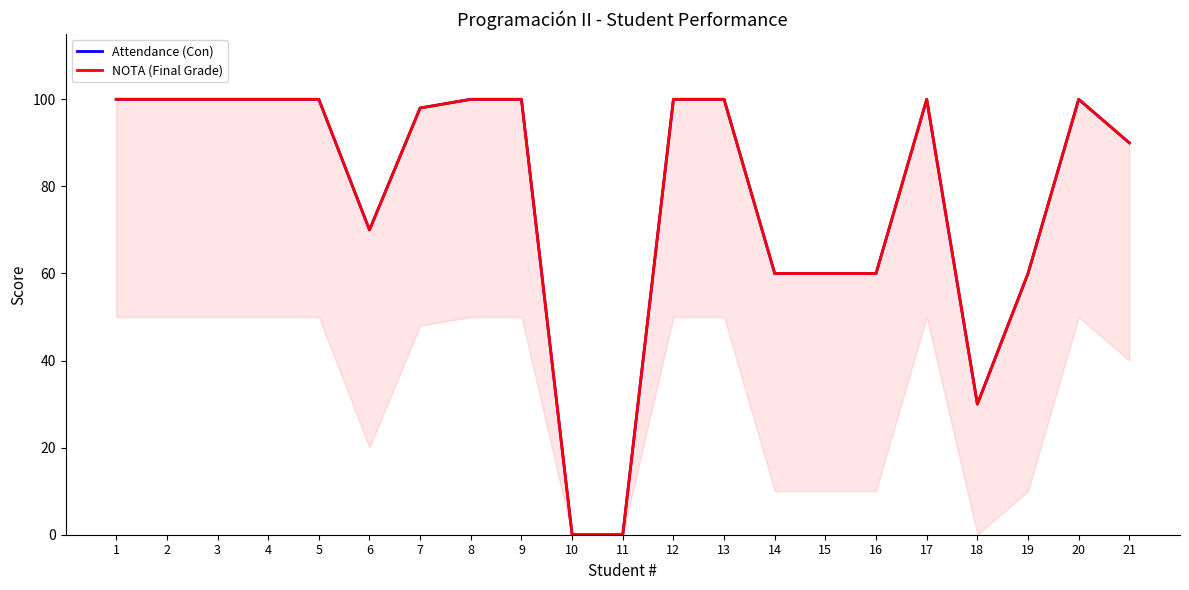

Count the number of categories in the chart.

21